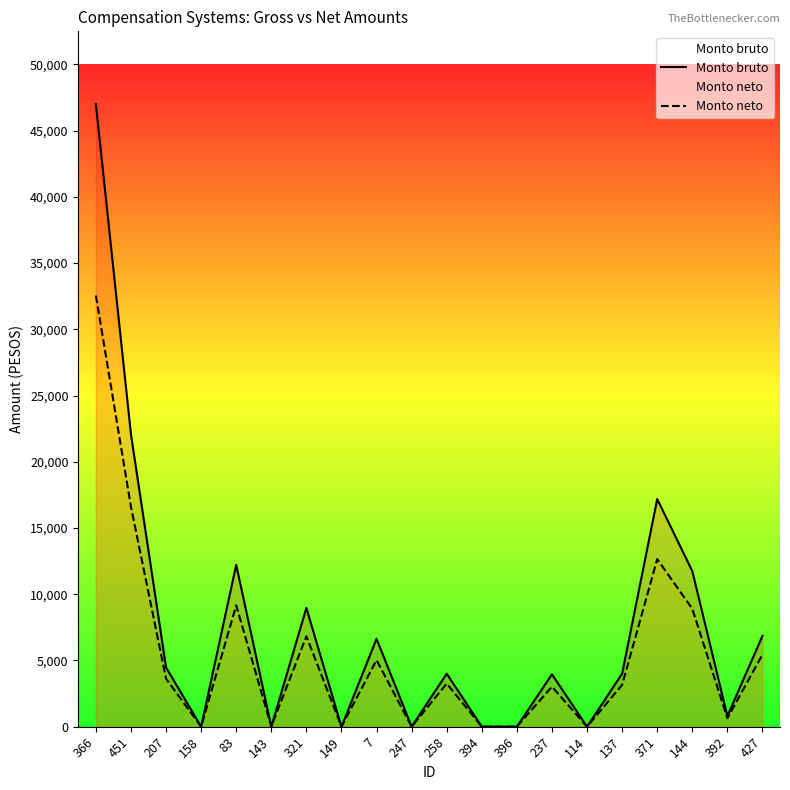

At which category does Monto neto reach its first local peak?

83